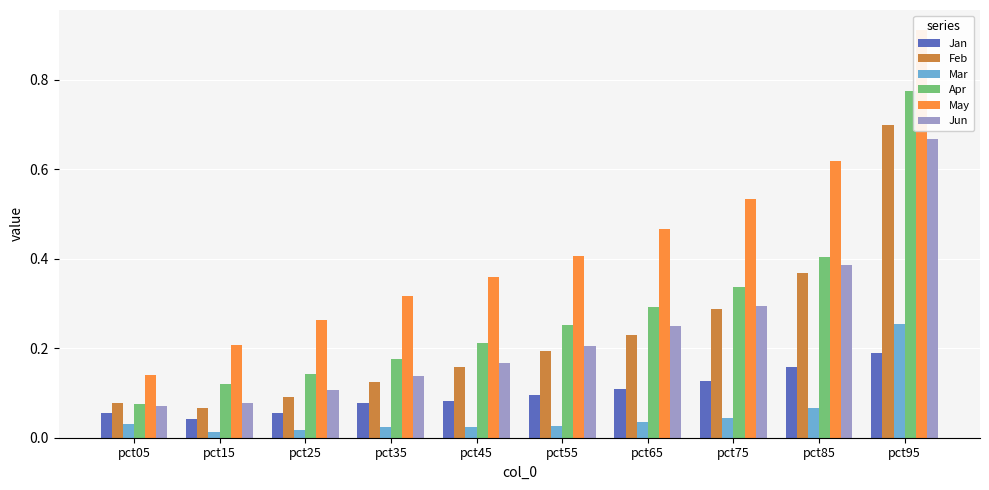

What is the spread (max minus min) of values at pct55?

0.4